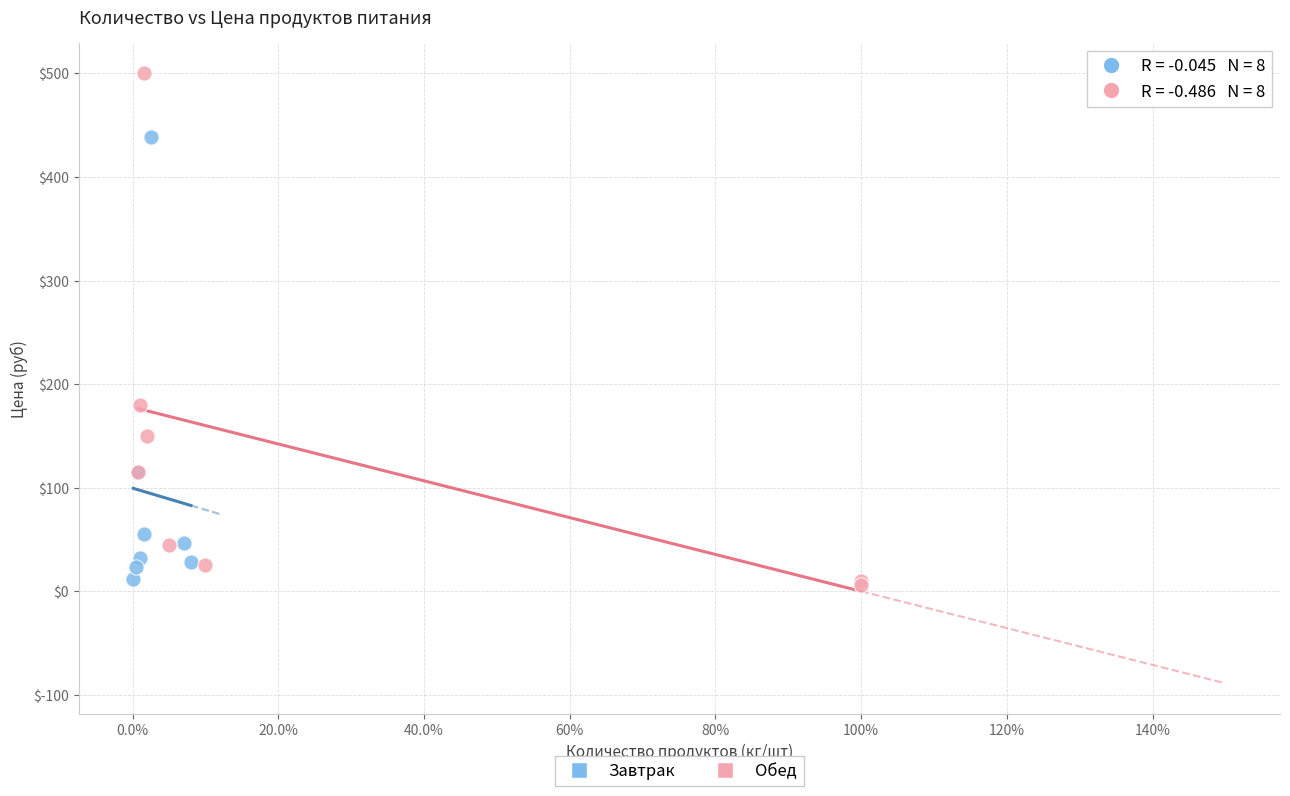

Which series has the widest spread of Y values?

Обед